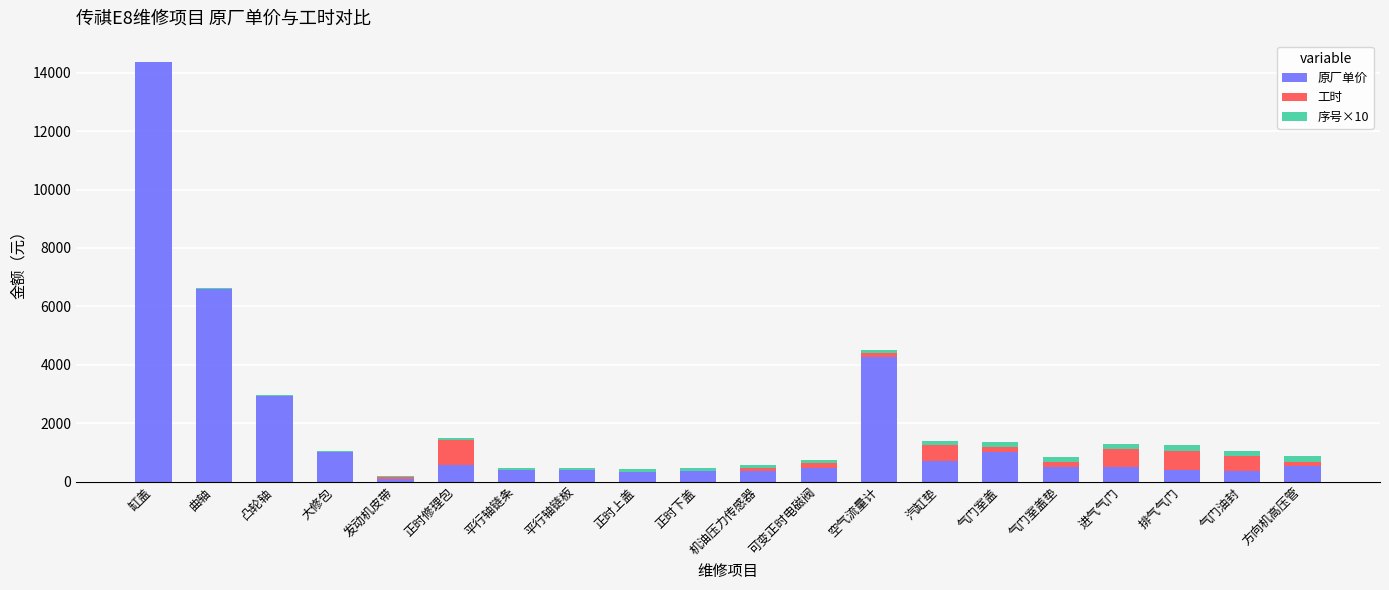

Count the number of categories in the chart.

20